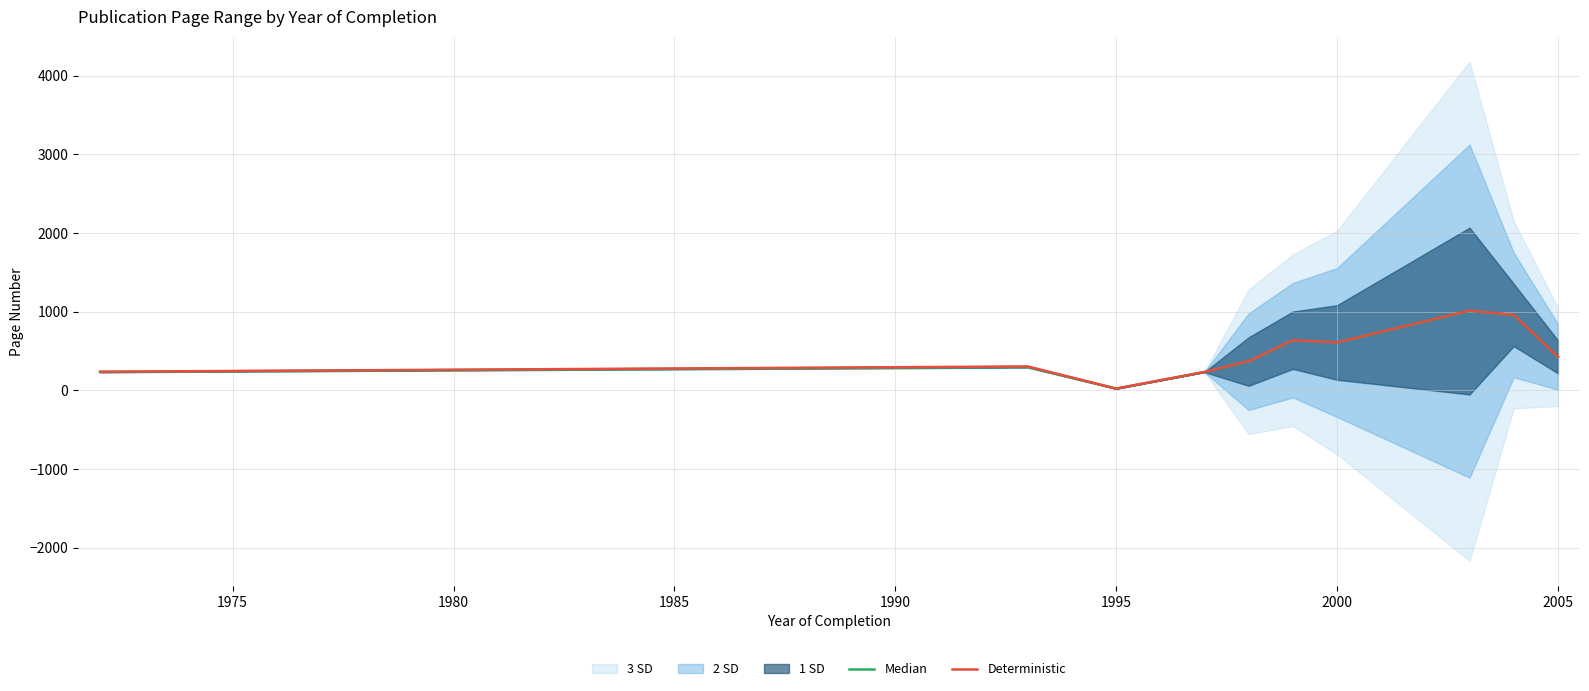

What is the maximum value for Deterministic?

1011.6